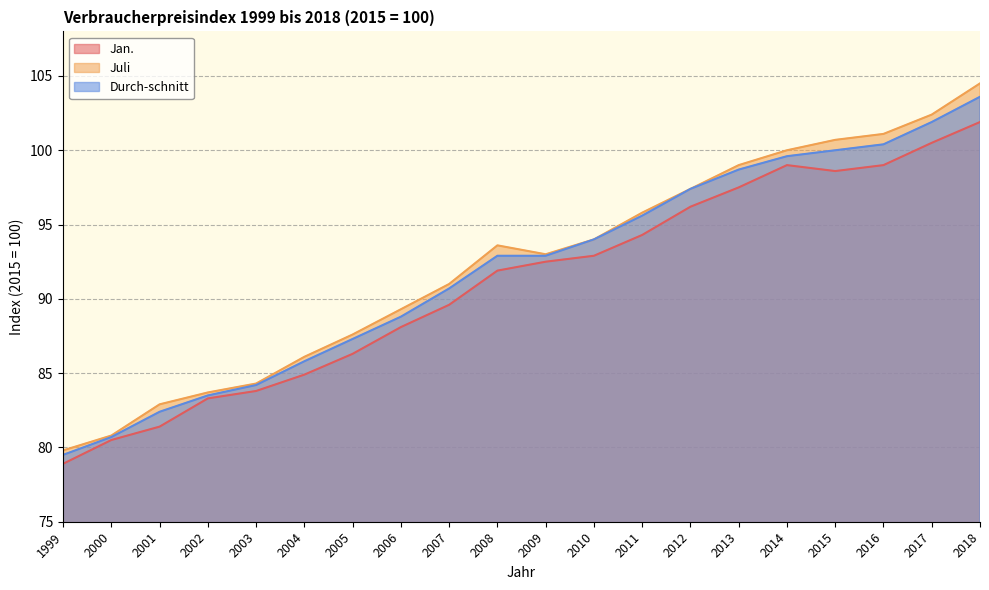

List the series in order of their overall mean, lowest first.

Jan., Durch-schnitt, Juli